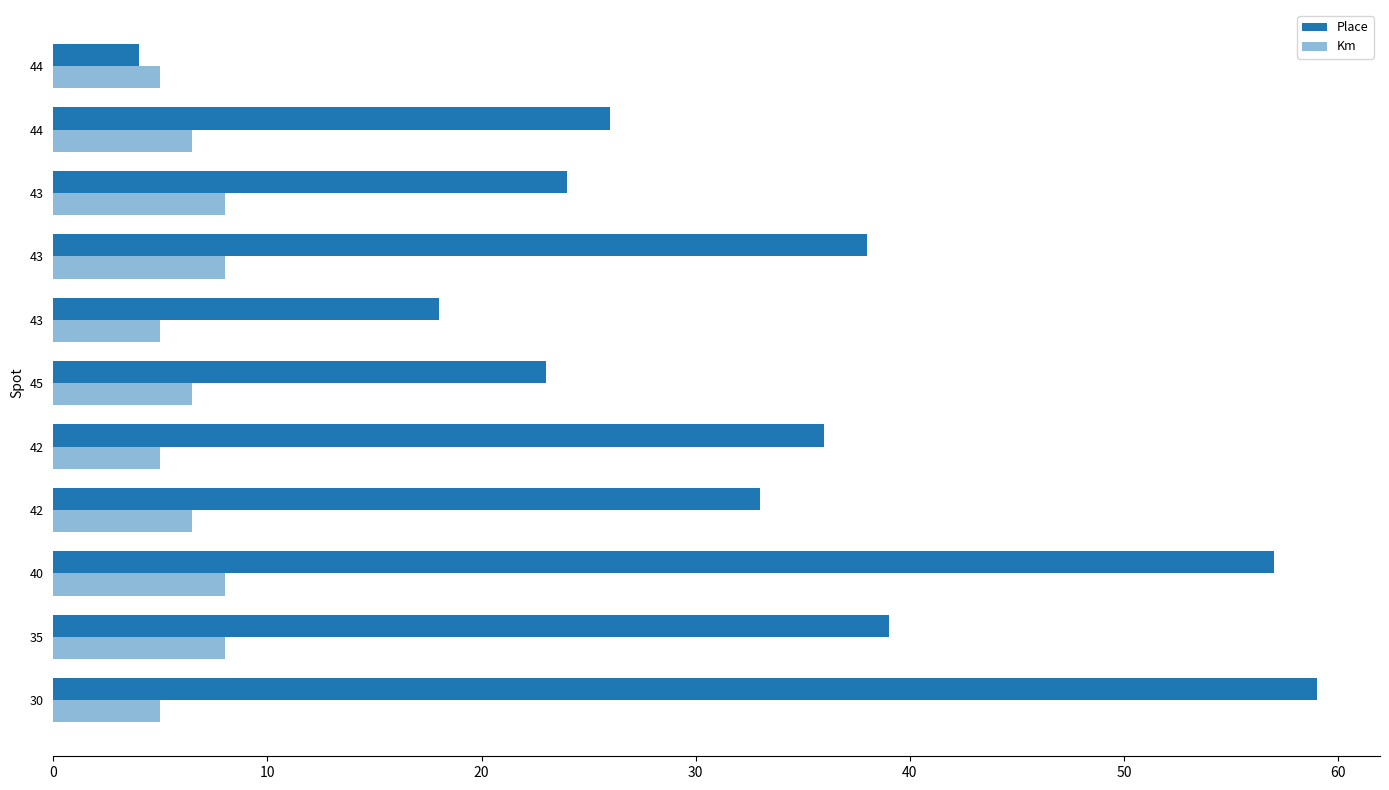

How many categories are shown in the chart?

11